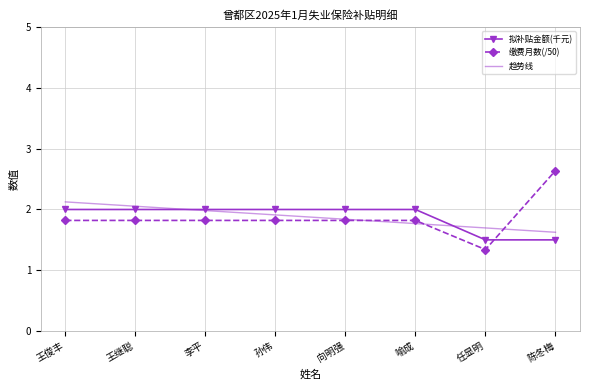

List the labels in order of 缴费月数 value, largest first.

陈冬梅, 王俊丰, 王继聪, 李平, 孙伟, 向明强, 喻成, 任显明